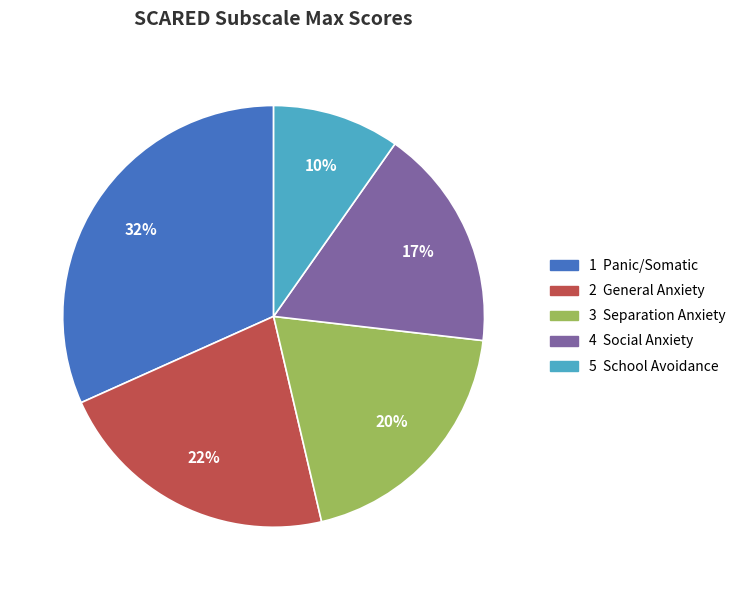

To the nearest percent, what is the difference between the largest and smallest slice percentages?

22%